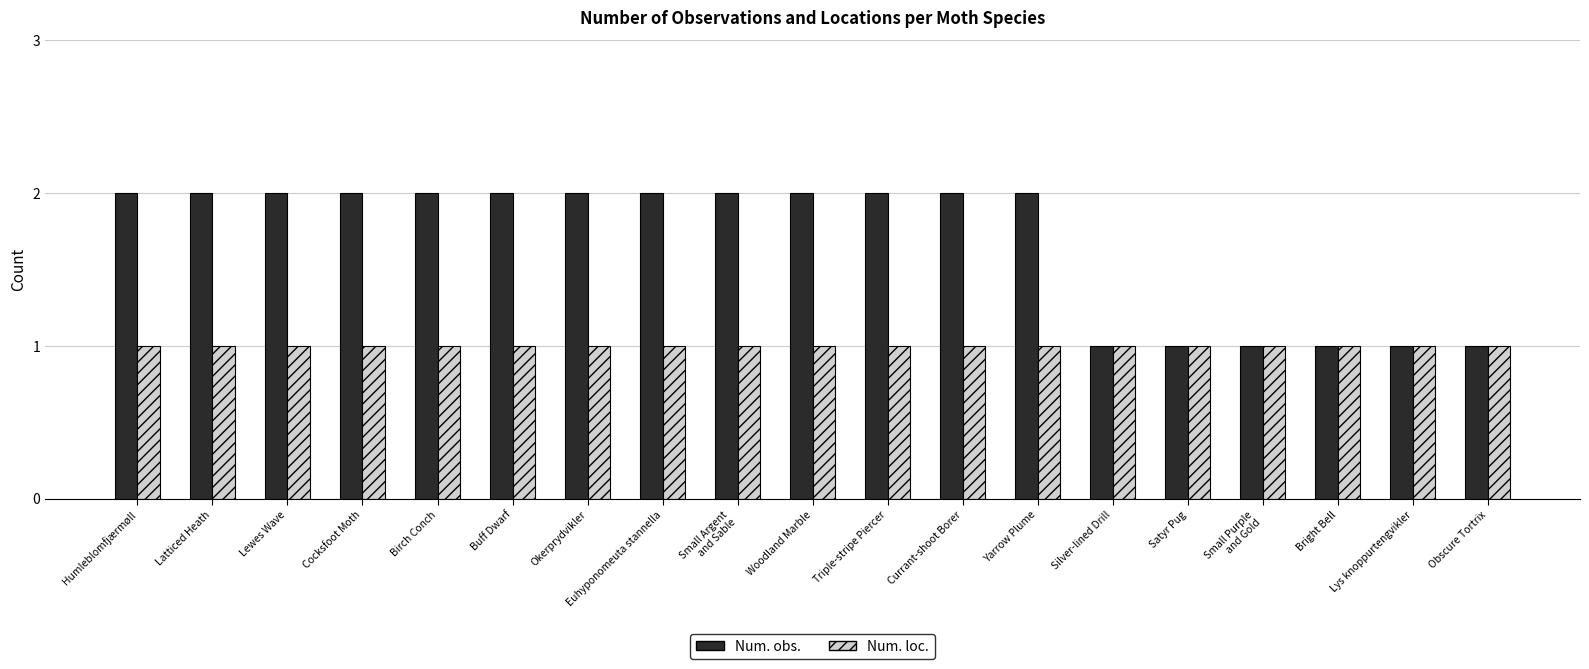

List the series in order of their peak value, highest first.

Num. obs., Num. loc.